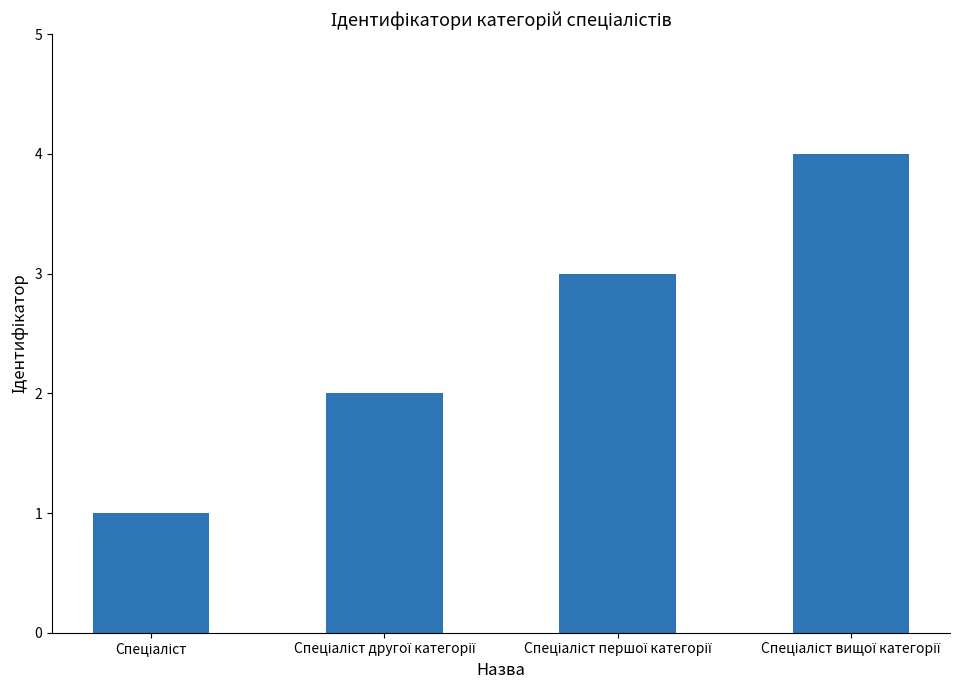

What is the difference between the maximum and minimum values?

3